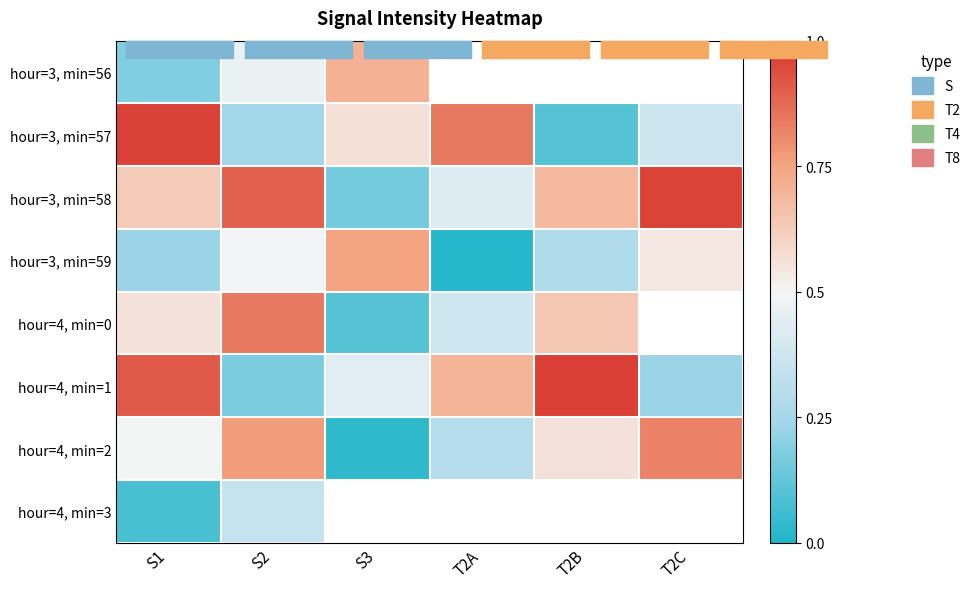

Which category has the highest value in the hour=4, min=1 series?

T2B